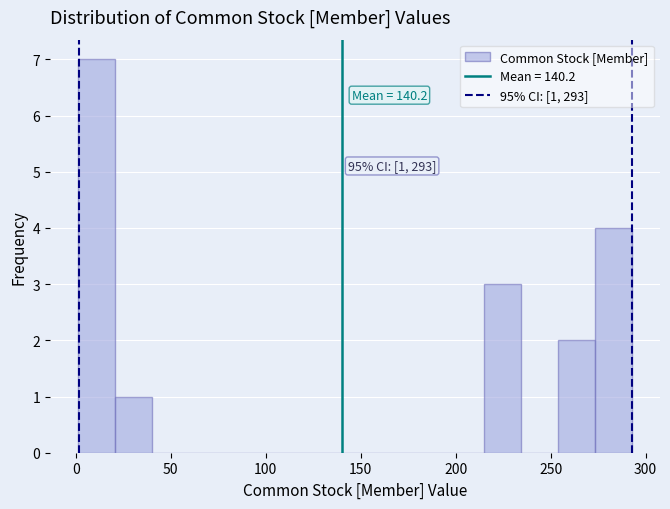

Read against the x-axis, roughly where is the centre of the tallest bar?

10